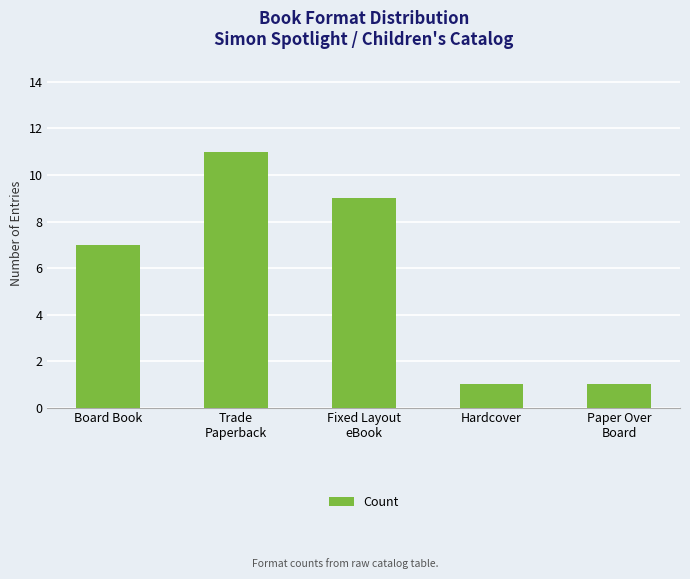

What is the maximum value shown in the chart?

11